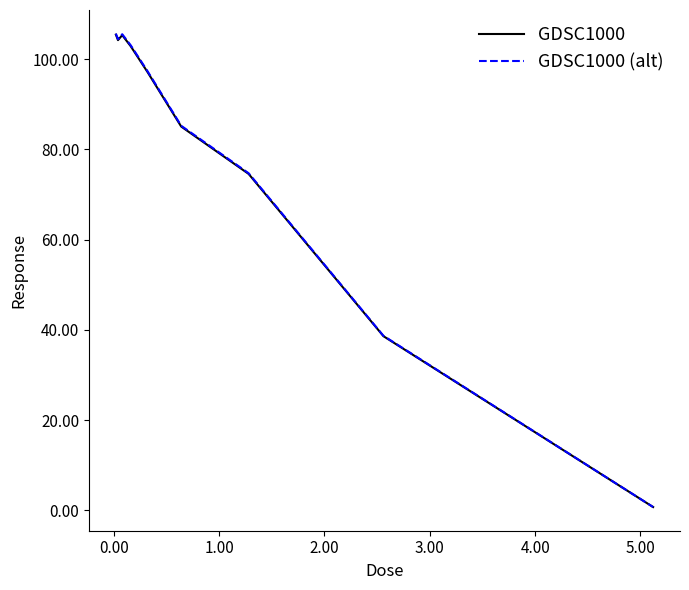

Which series has the widest spread of values?

GDSC1000 (alt)